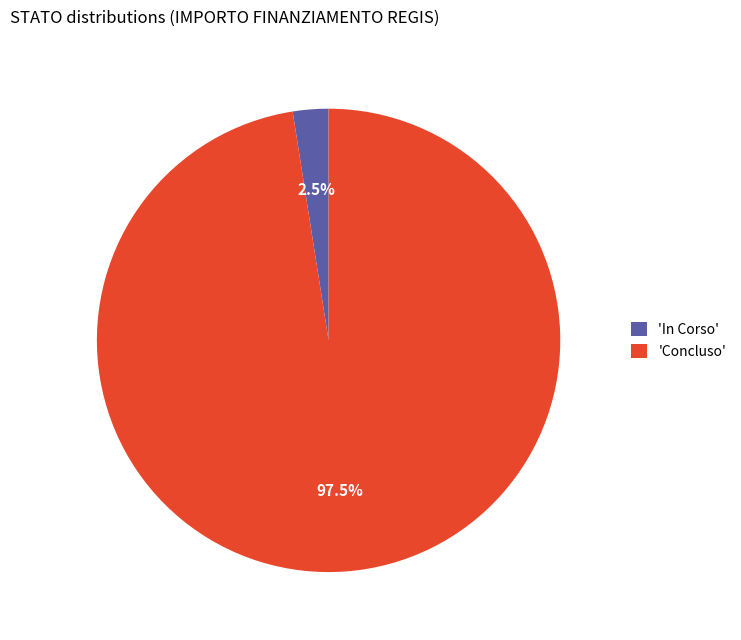

Which category has the smallest portion of the pie?

'In Corso'